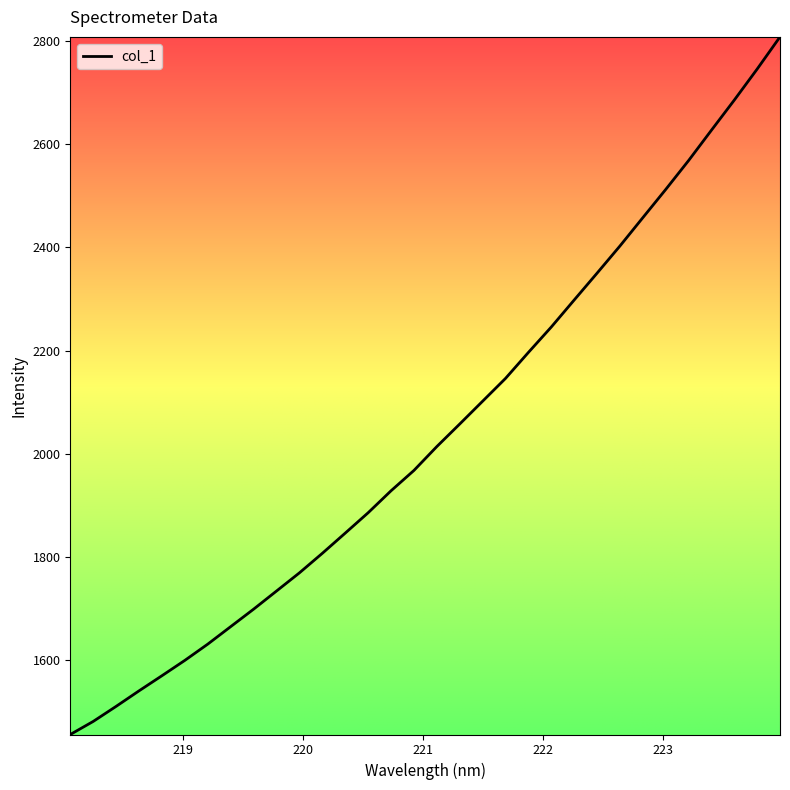

What is the smallest value displayed?

1454.8